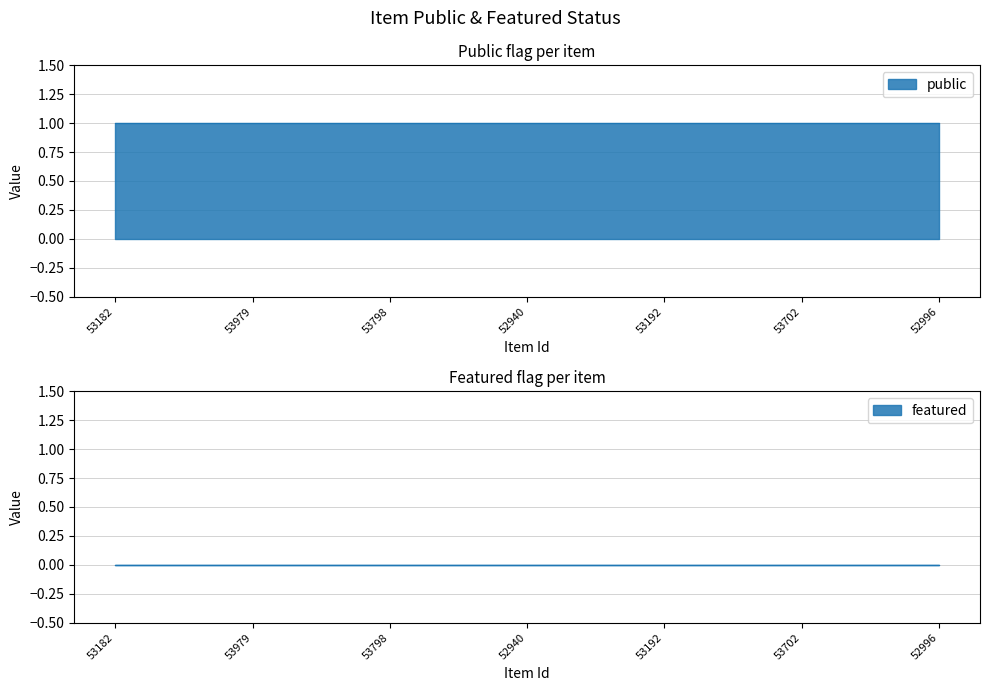

What is the label of the 6th point from the left?

53702